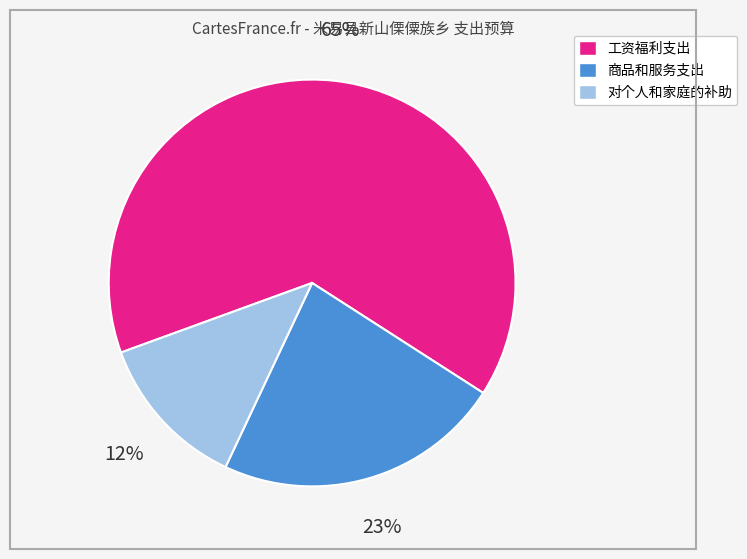

Which slice is the smallest?

对个人和家庭的补助